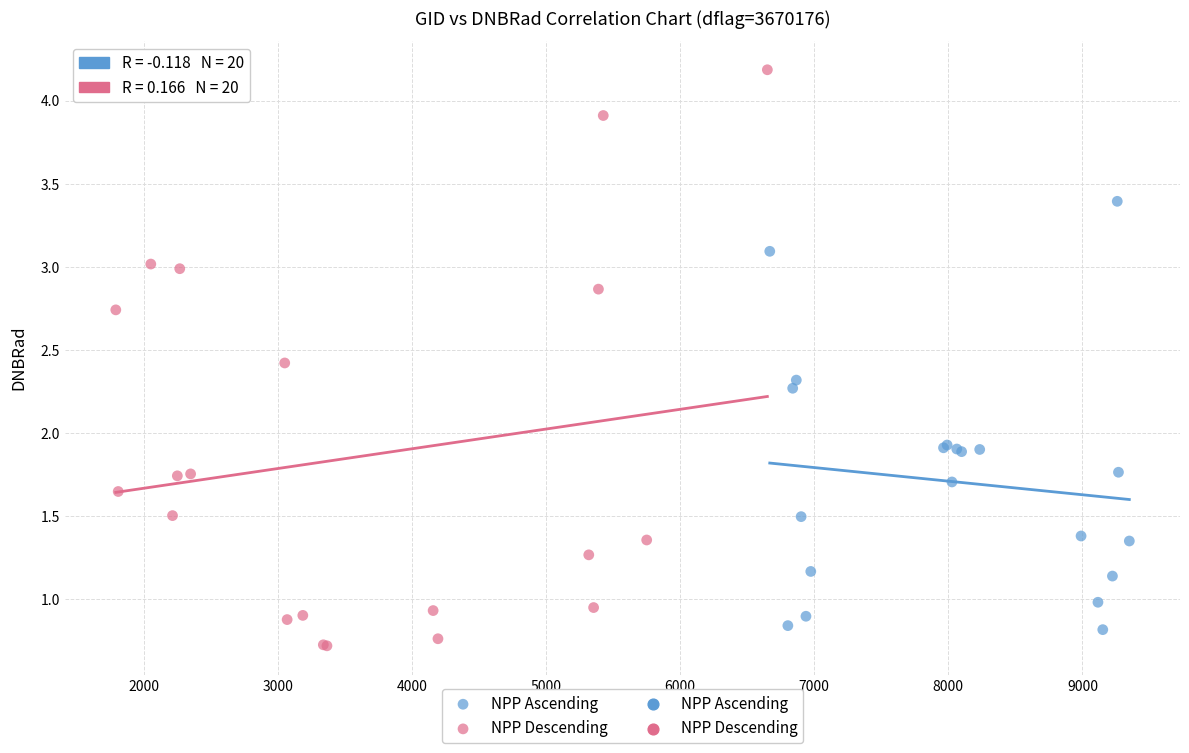

Which series contains the lowest Y value?

NPP Descending